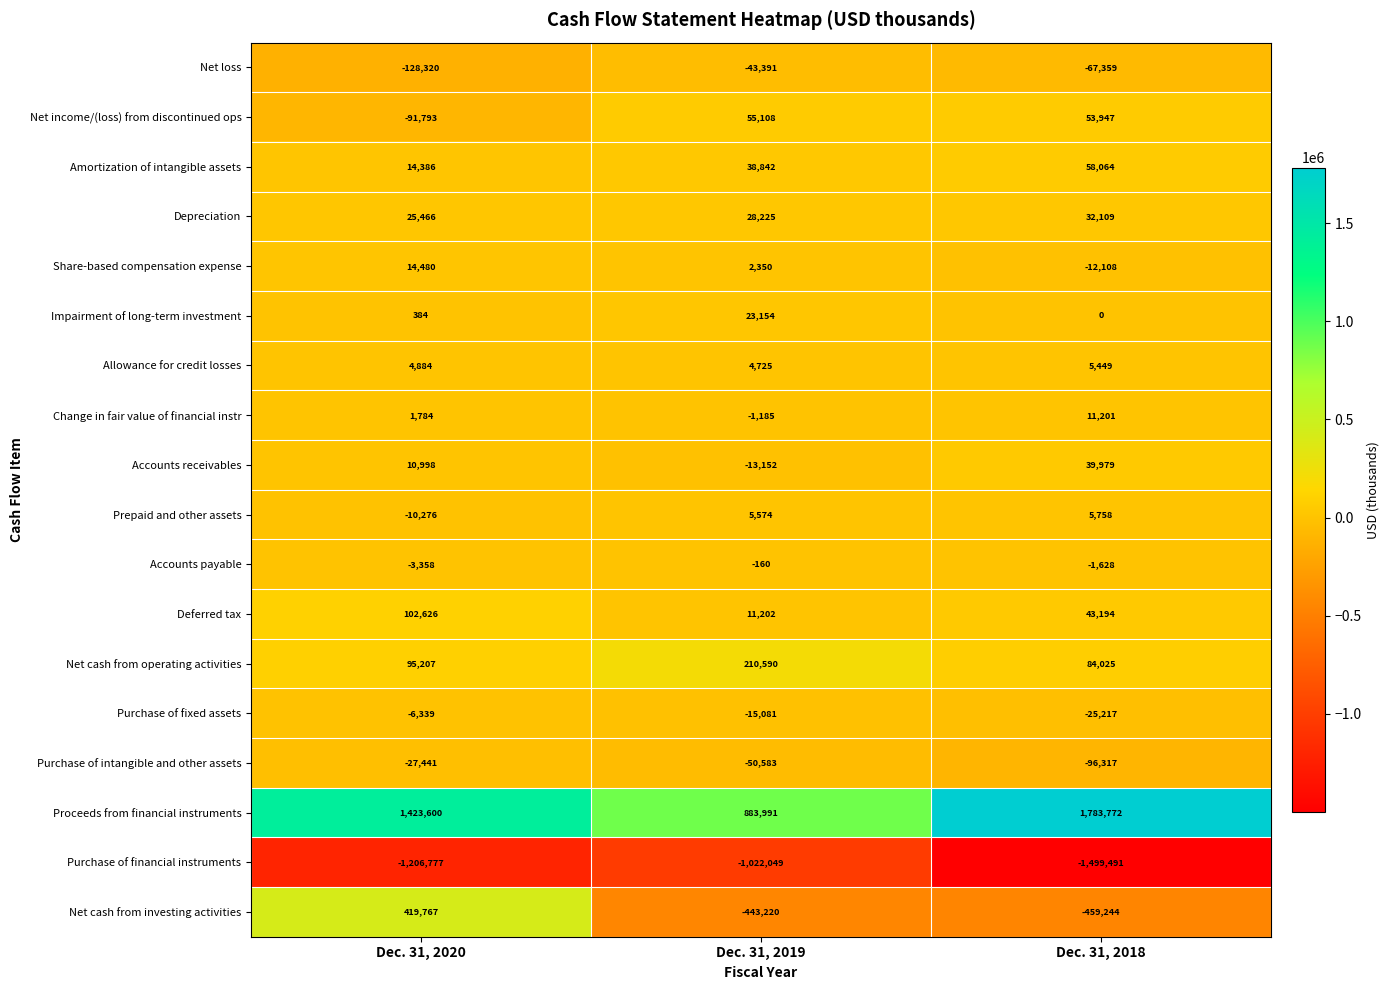

At which label is Impairment of long-term investment closest to 11577?

Dec. 31, 2020